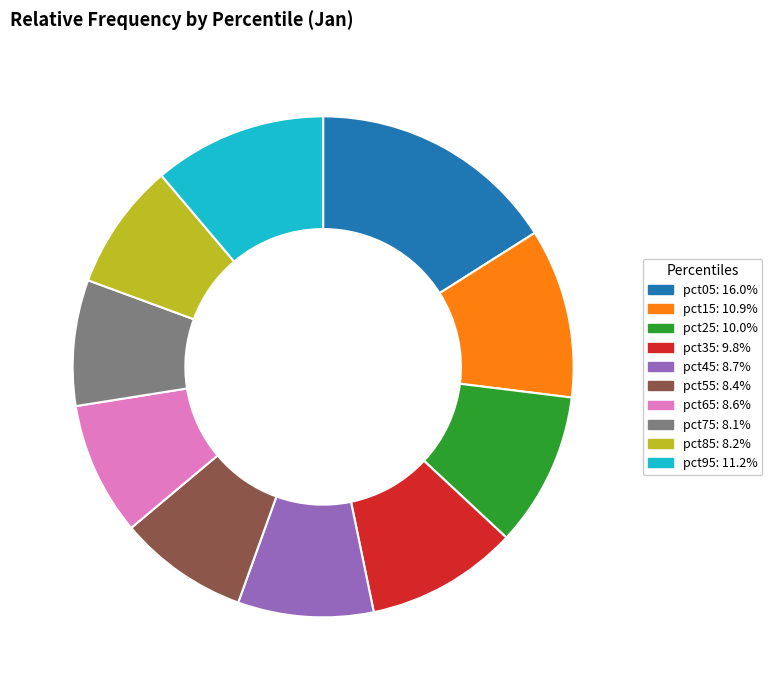

Is it true that pct85 is 8% of the pie?

True